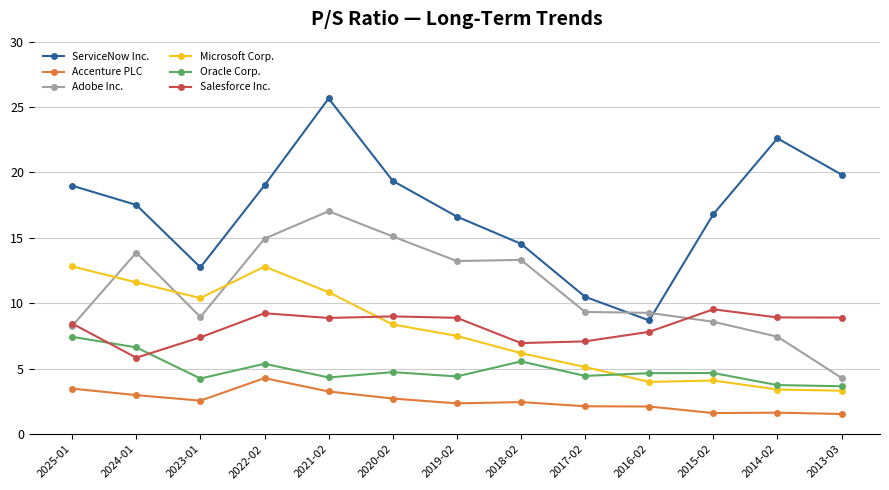

What are all the series names shown in the legend?

ServiceNow Inc., Accenture PLC, Adobe Inc., Microsoft Corp., Oracle Corp., Salesforce Inc.